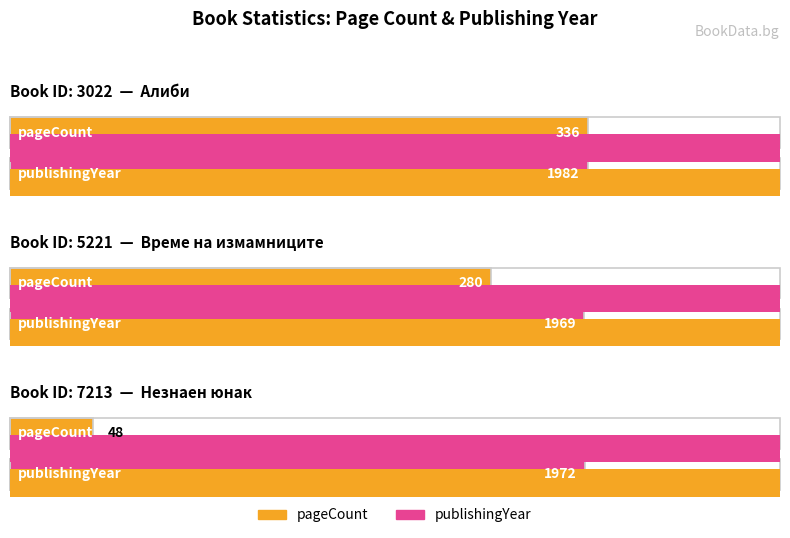

True or false: pageCount has a value of 280 at 5221.

True